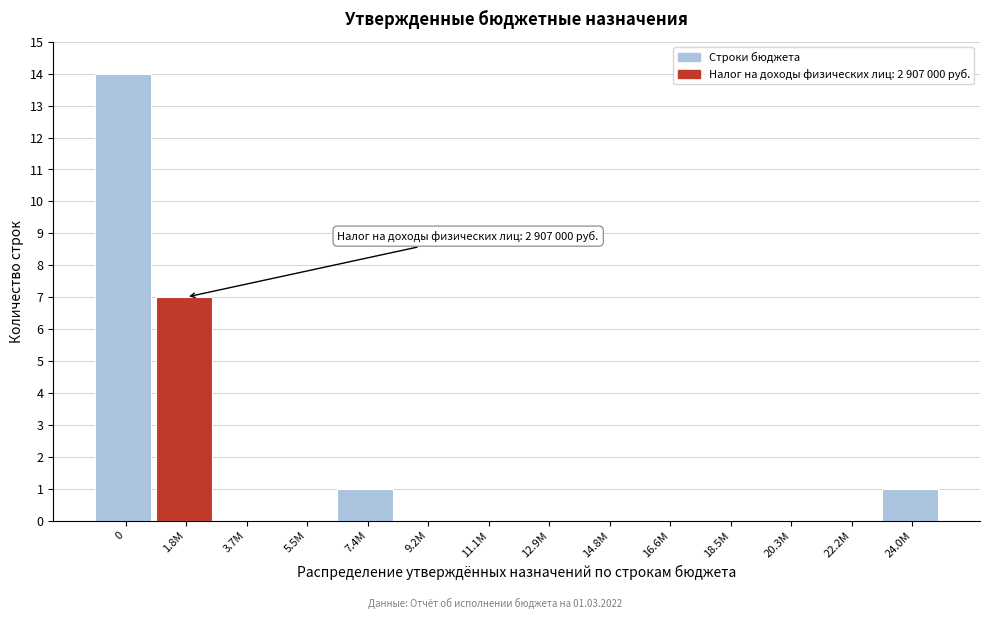

Reading left to right, list all the values displayed in this chart.

0=14	1.8M=7	3.7M=0	5.5M=0	7.4M=1	9.2M=0	11.1M=0	12.9M=0	14.8M=0	16.6M=0	18.5M=0	20.3M=0	22.2M=0	24.0M=1